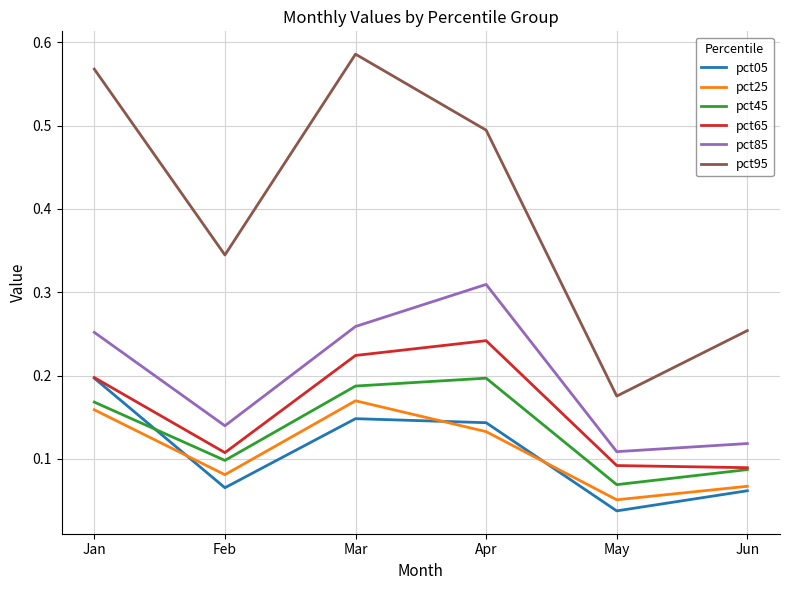

Which series has the widest spread of values?

pct95